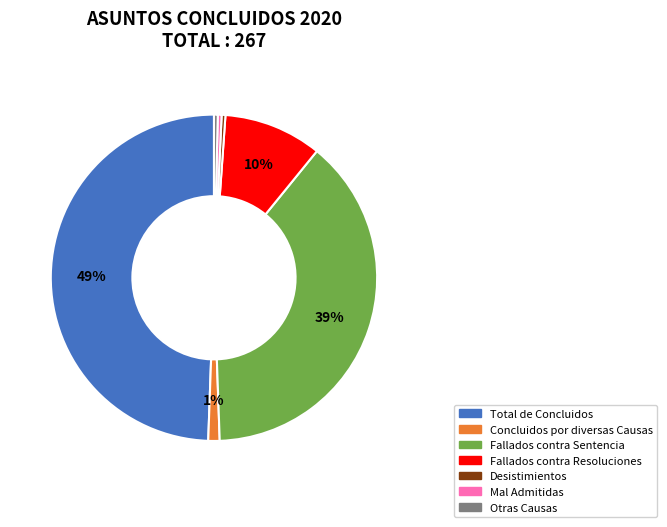

To the nearest percent, what is the difference between the largest and smallest slice percentages?

49%